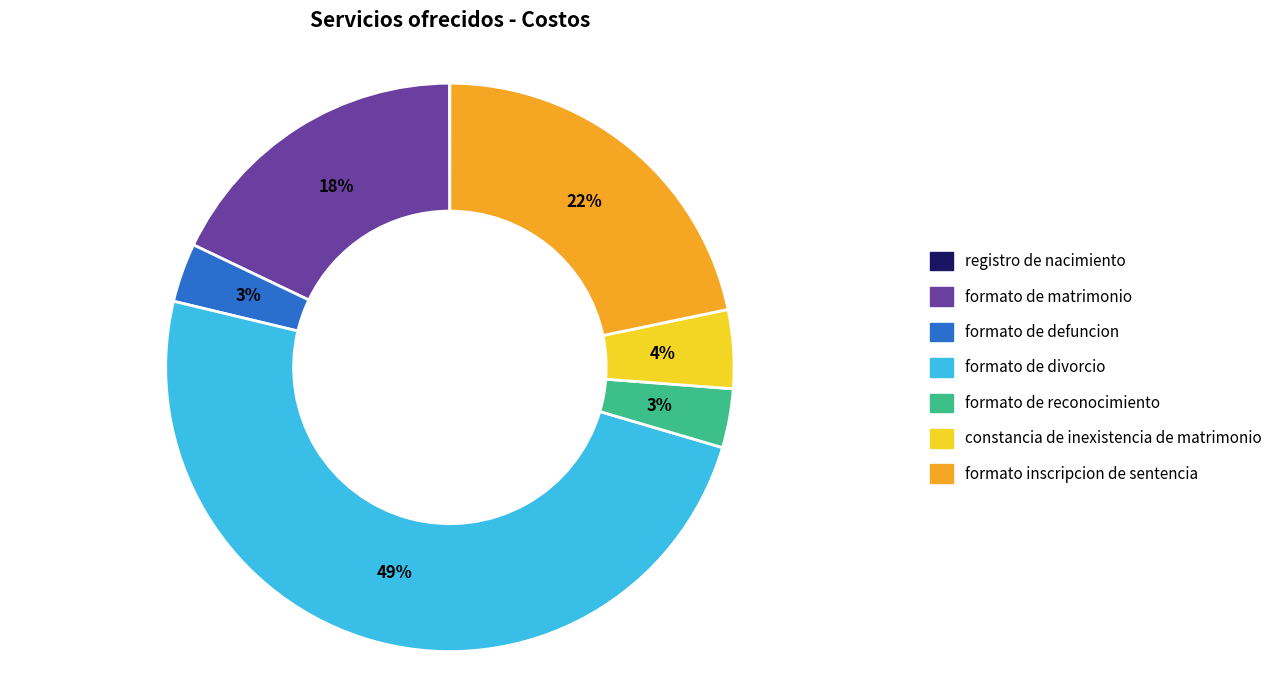

Between formato inscripcion de sentencia and formato de defuncion, which is larger?

formato inscripcion de sentencia